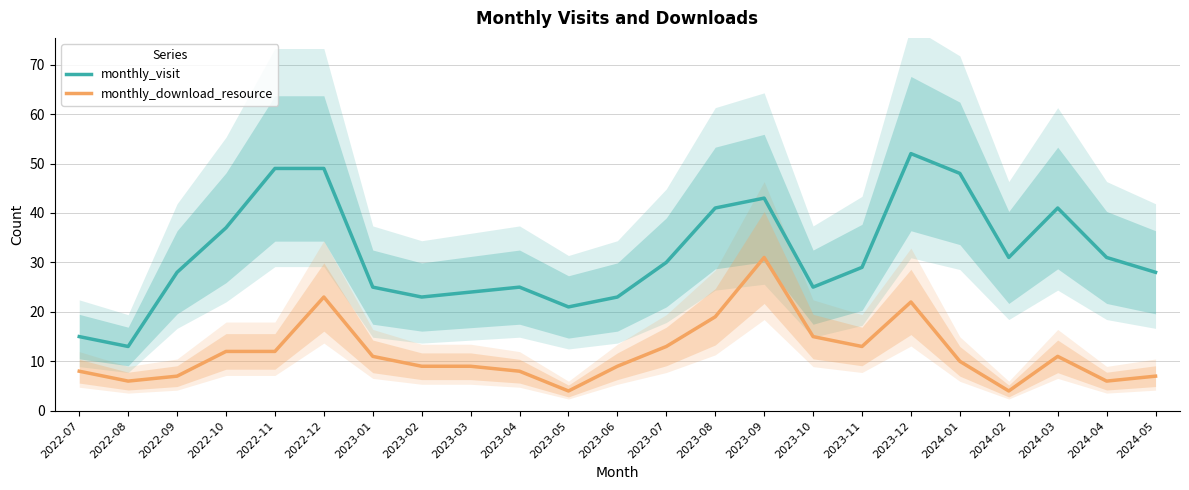

What is the sum of all monthly_download_resource values?

269